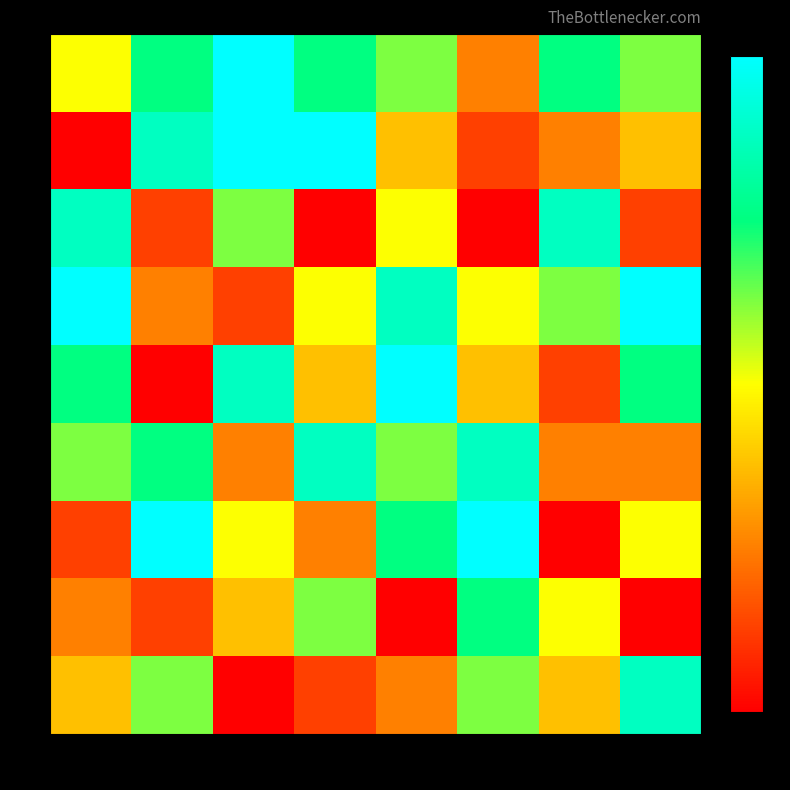

At which category does the chart reach its peak across all series?

4